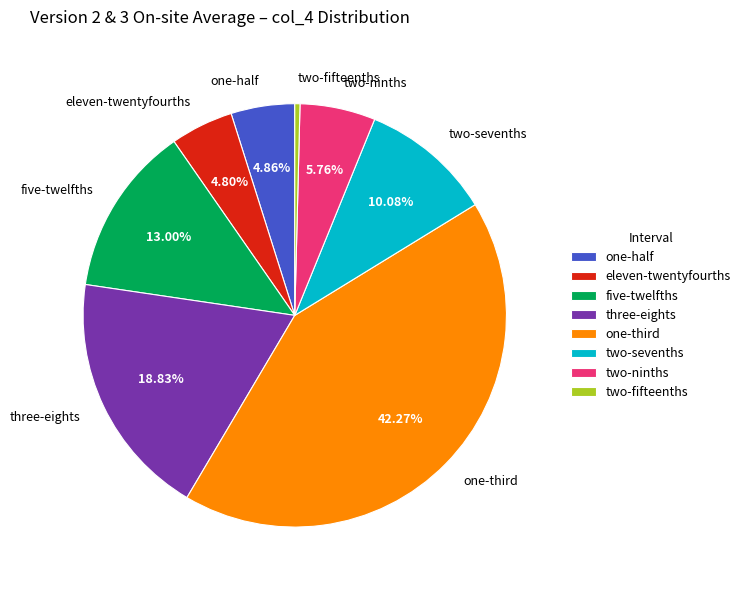

Which category has the smallest portion of the pie?

two-fifteenths